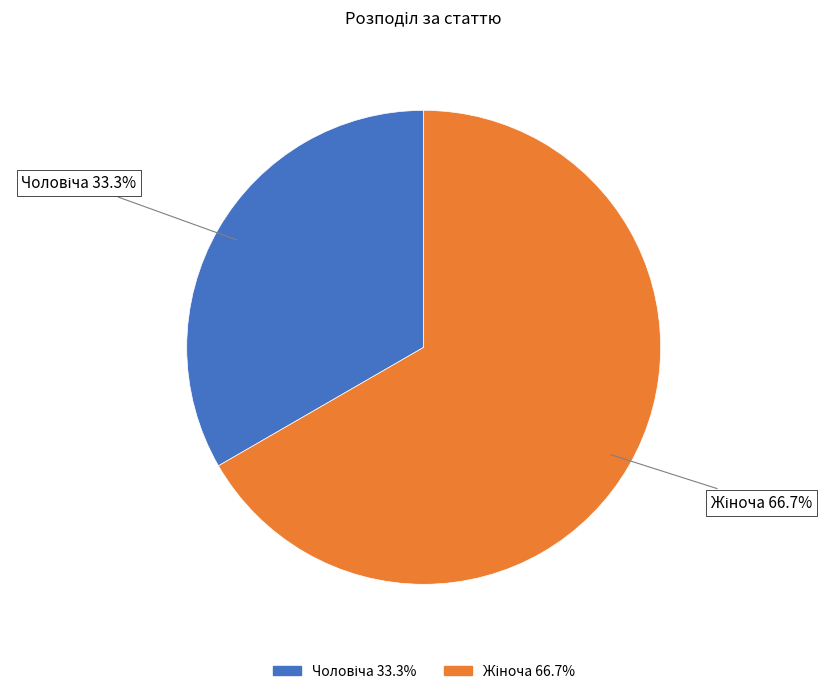

Count the number of slices in the pie.

2